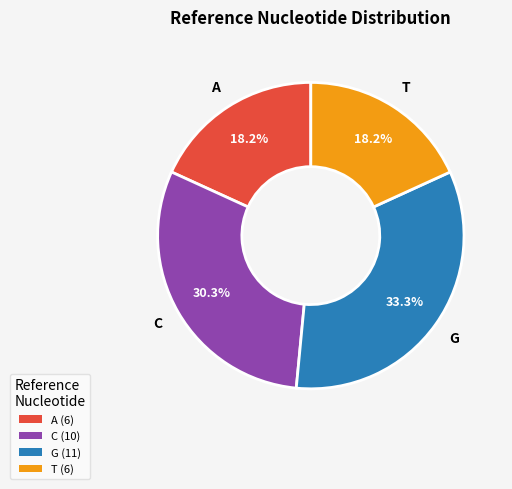

How many slices are in this pie chart?

4